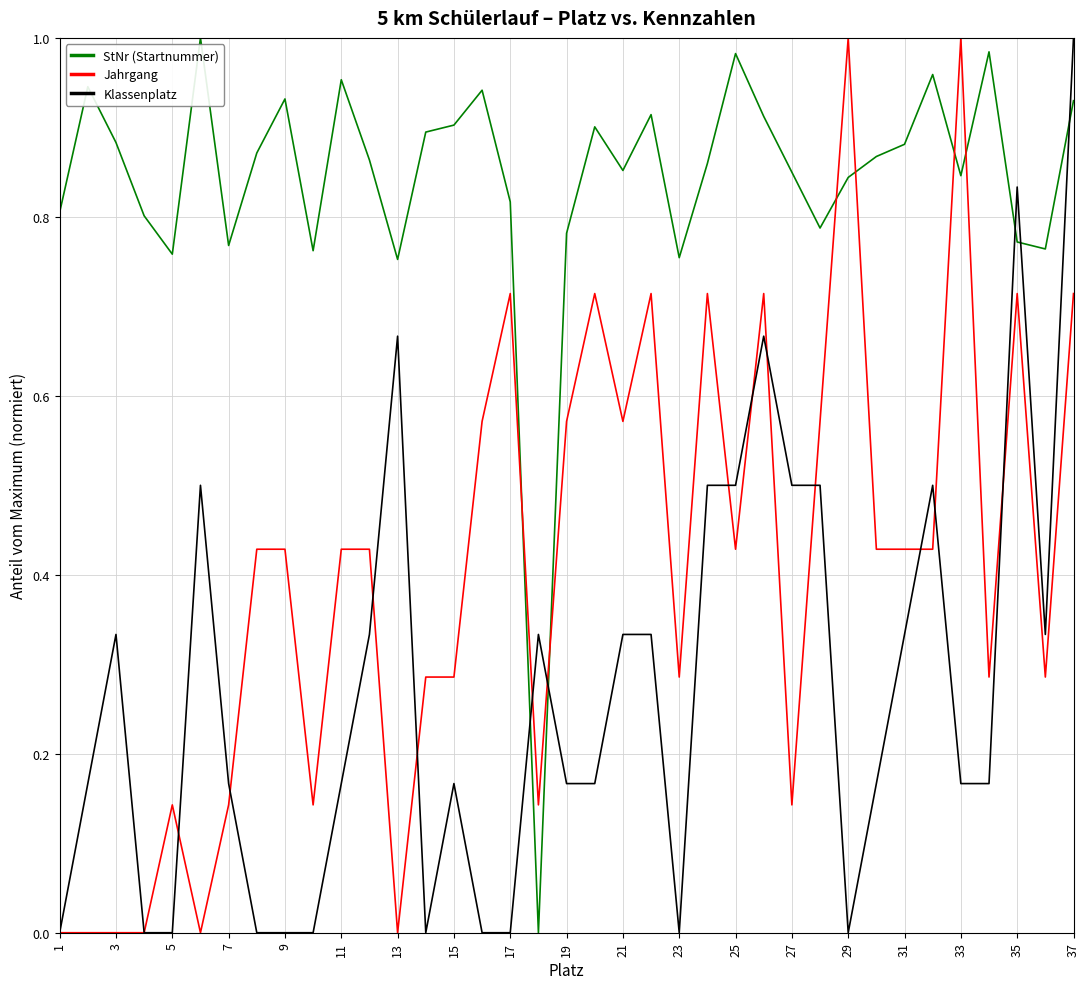

Rank the series by their average value, from highest to lowest.

StNr (Startnummer), Jahrgang, Klassenplatz